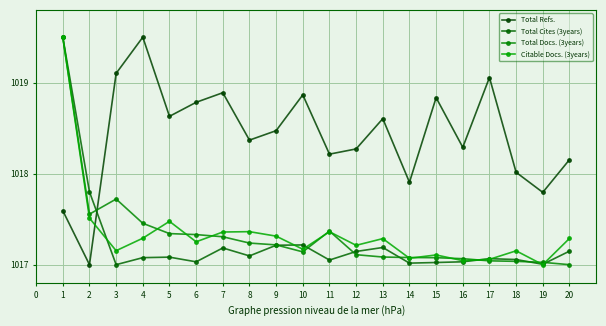

Reading left to right, what are all the values shown in this chart?

Total Refs.: 1017.6	1017.0	1019.1	1019.5	1018.6	1018.8	1018.9	1018.4	1018.5	1018.9	1018.2	1018.3	1018.6	1017.9	1018.8	1018.3	1019.1	1018.0	1017.8	1018.2
Total Cites (3years): 1019.5	1017.8	1017.0	1017.1	1017.1	1017.0	1017.2	1017.1	1017.2	1017.2	1017.1	1017.1	1017.2	1017.0	1017.0	1017.0	1017.1	1017.1	1017.0	1017.1
Total Docs. (3years): 1019.5	1017.6	1017.7	1017.5	1017.3	1017.3	1017.3	1017.2	1017.2	1017.1	1017.4	1017.1	1017.1	1017.1	1017.1	1017.1	1017.0	1017.0	1017.0	1017.0
Citable Docs. (3years): 1019.5	1017.5	1017.2	1017.3	1017.5	1017.3	1017.4	1017.4	1017.3	1017.2	1017.4	1017.2	1017.3	1017.1	1017.1	1017.0	1017.1	1017.2	1017.0	1017.3